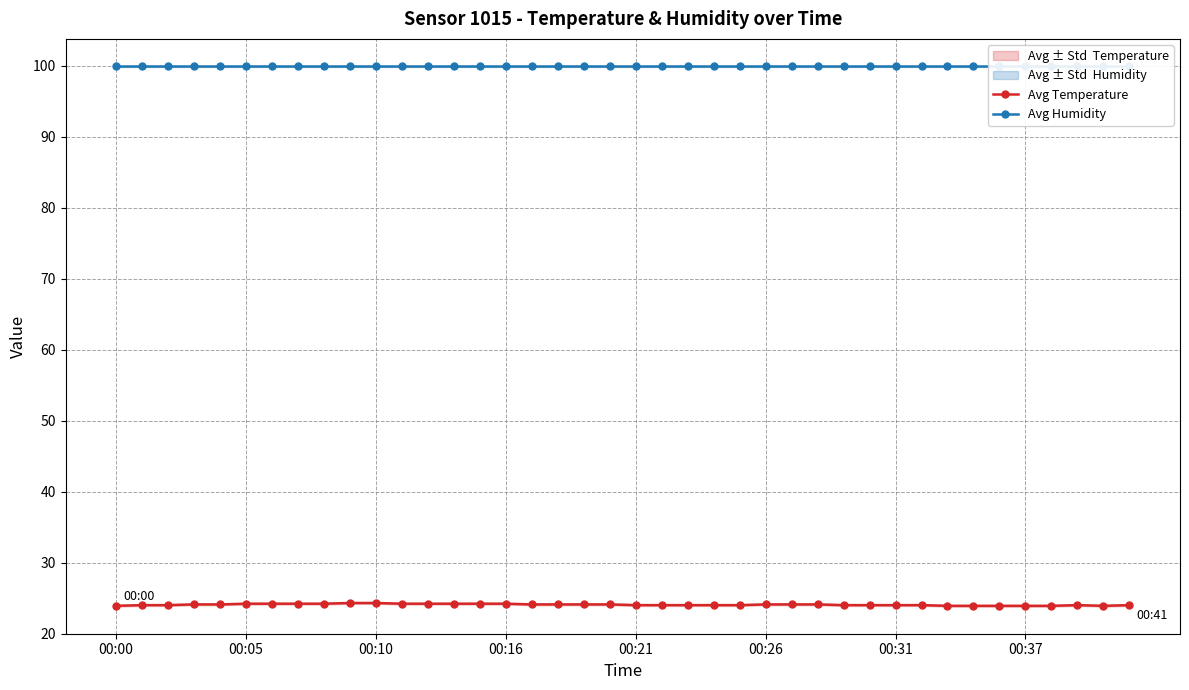

At which label is Avg Humidity closest to 99?

00:00